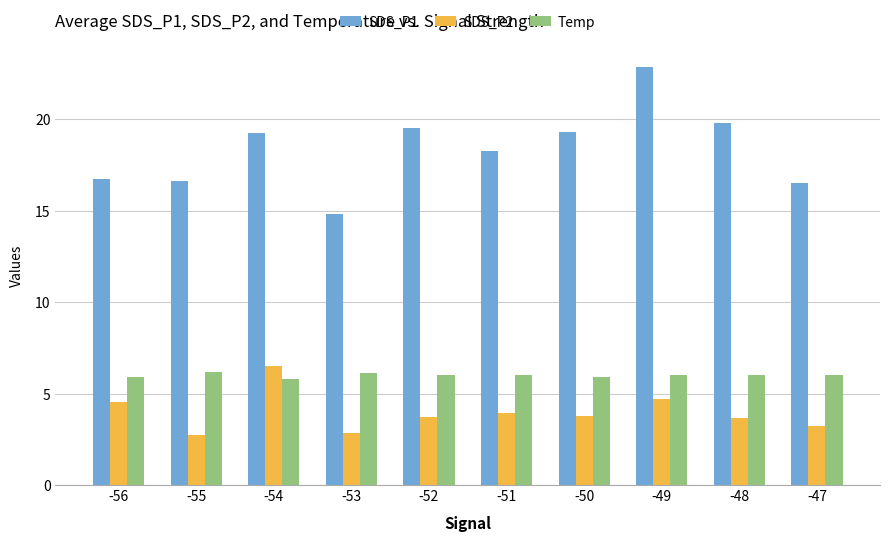

The SDS_P2 series shows 3.2 at -47. True or false?

True